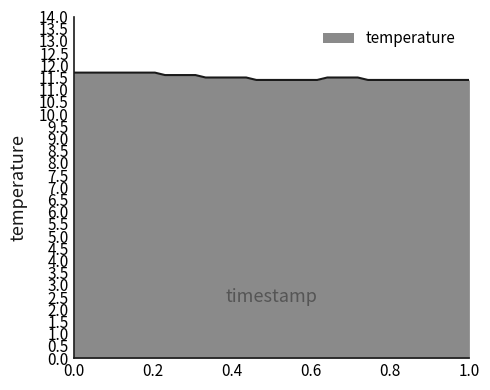

What is the greatest value displayed?

11.7